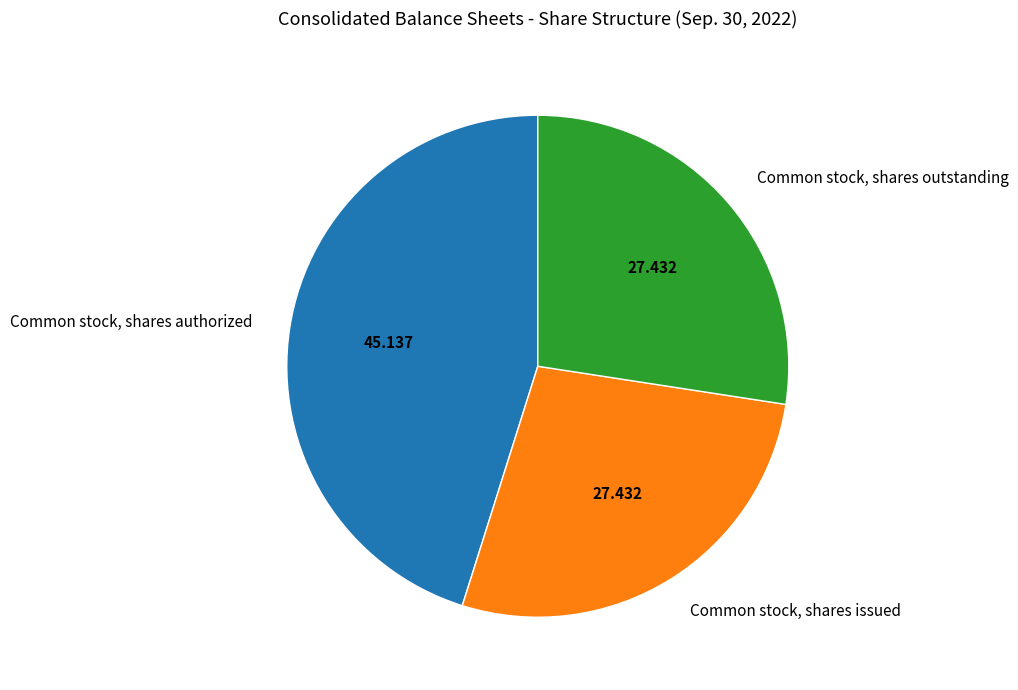

Is it true that Common stock, shares authorized is 53% of the pie?

False